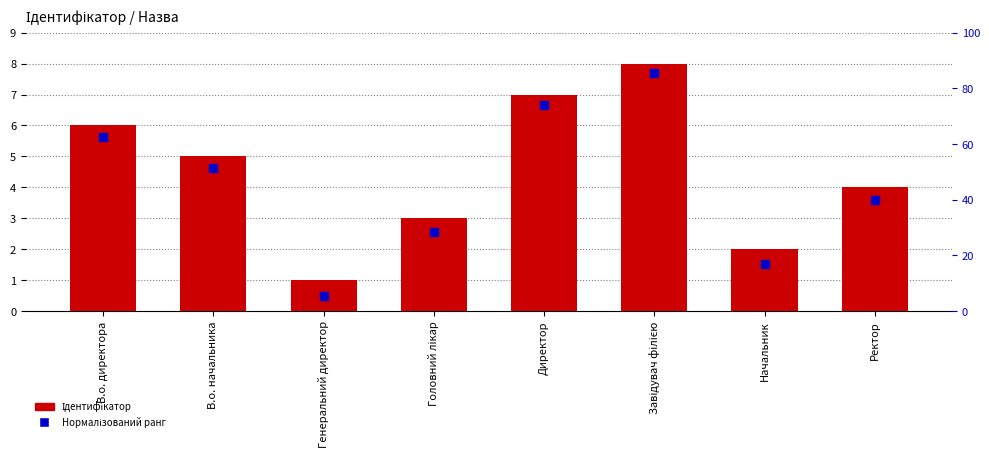

Which series has the widest spread of Y values?

Нормалізований ранг